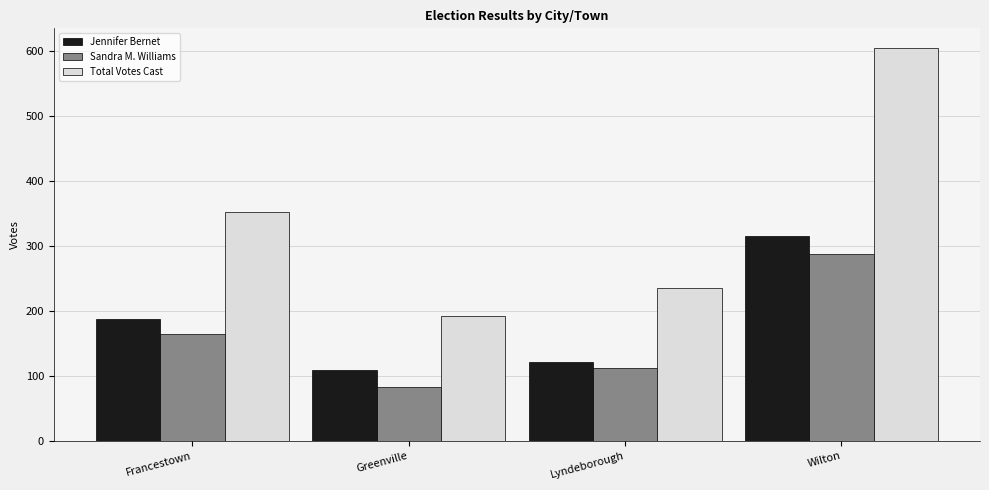

What is the difference between the highest and lowest values at Lyndeborough?

122